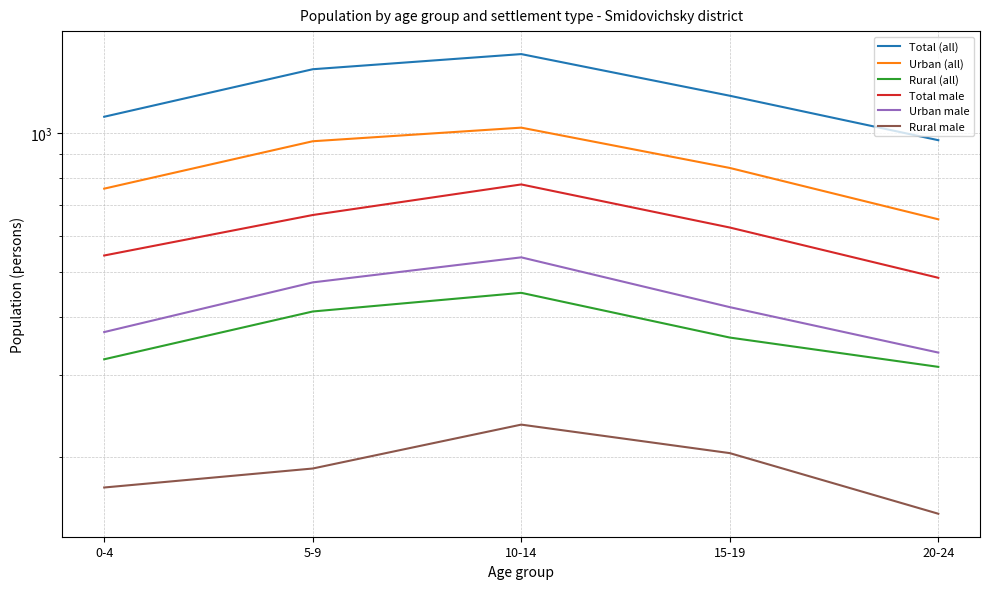

How many distinct data groups are displayed?

6